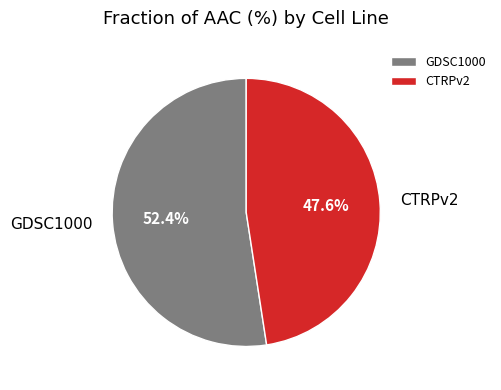

Approximately how many times larger is the value at CTRPv2 compared to GDSC1000?

0.9